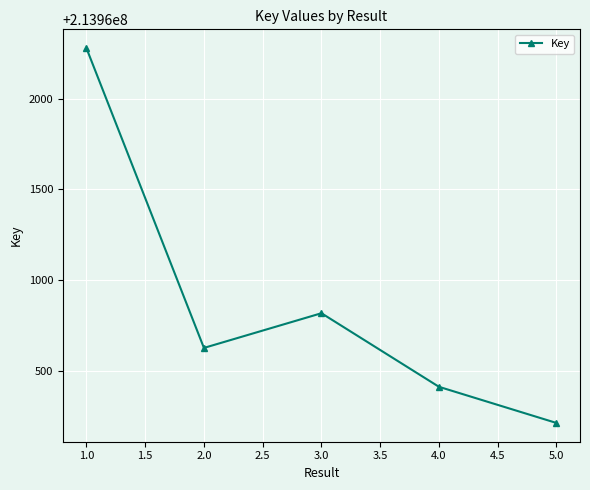

What is the change in value from 2.0 to 3.0?

+191